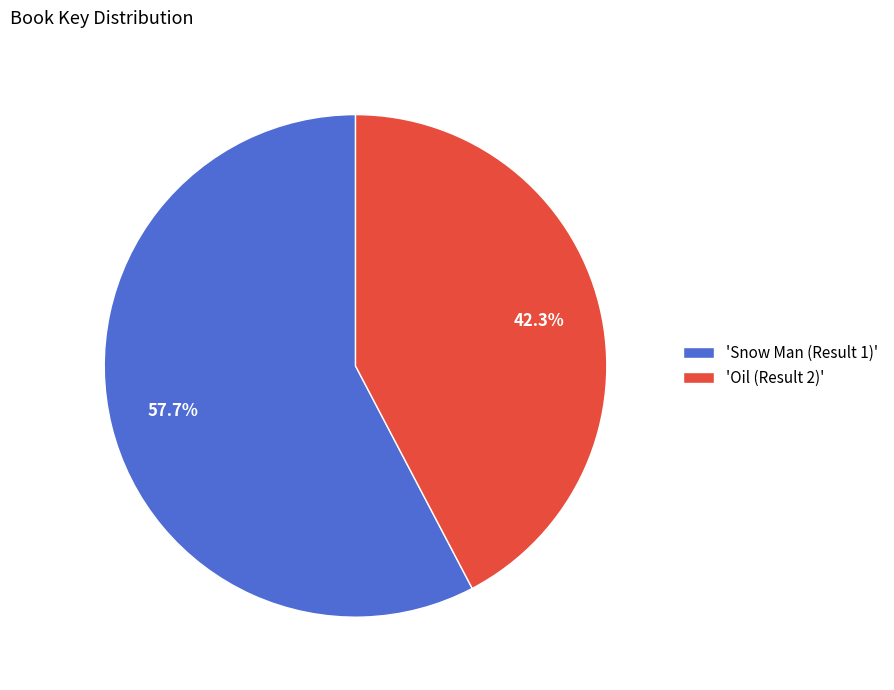

Does 'Oil (Result 2)' represent more than half of the total?

No